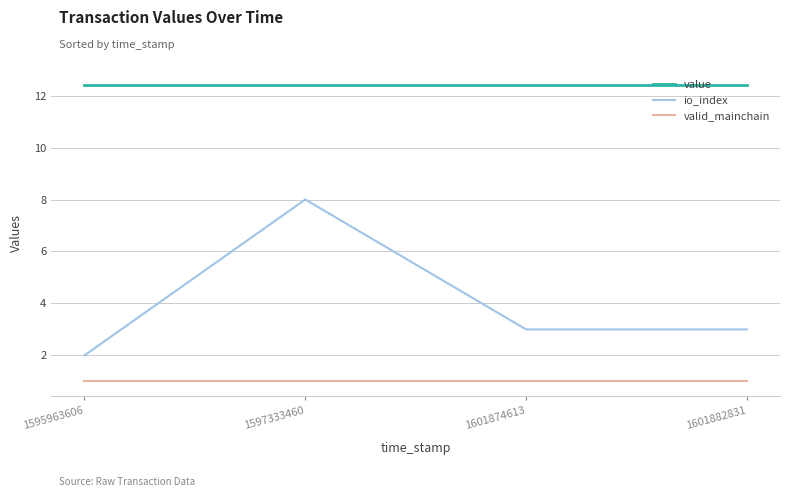

True or false: io_index has more than 0 points higher than both neighbors.

True